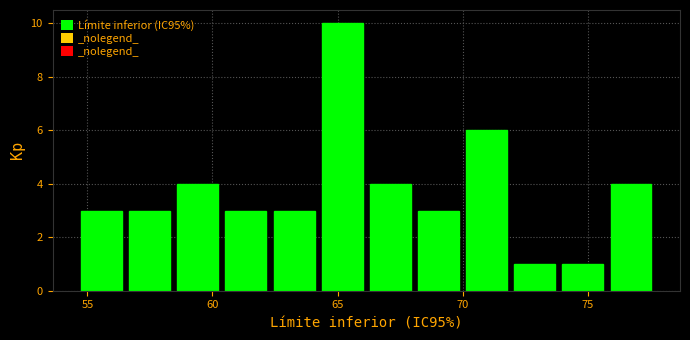

Around what value on the x-axis is the tallest bar? Give the approximate position of its centre, as read against the axis.

65.0